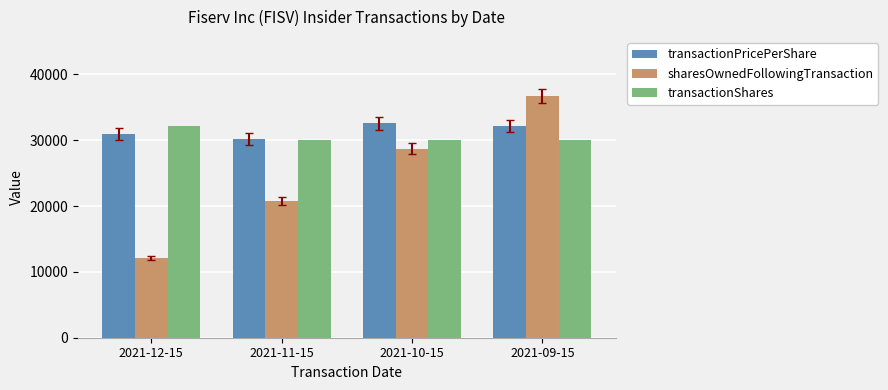

Count the number of categories in the chart.

4